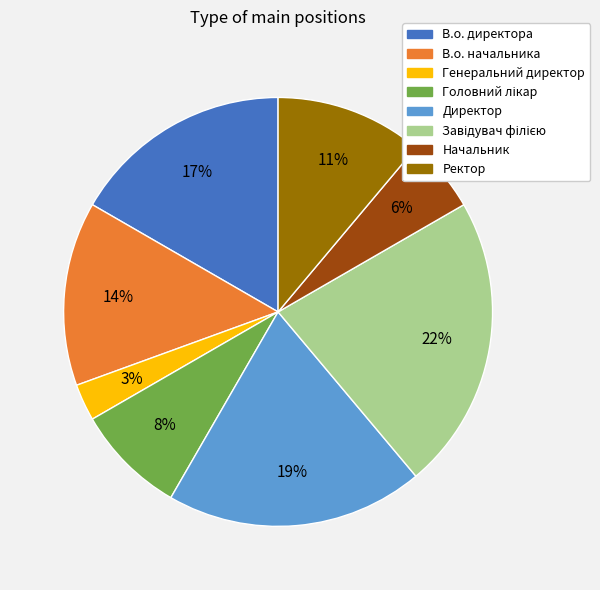

How many slices are in this pie chart?

8